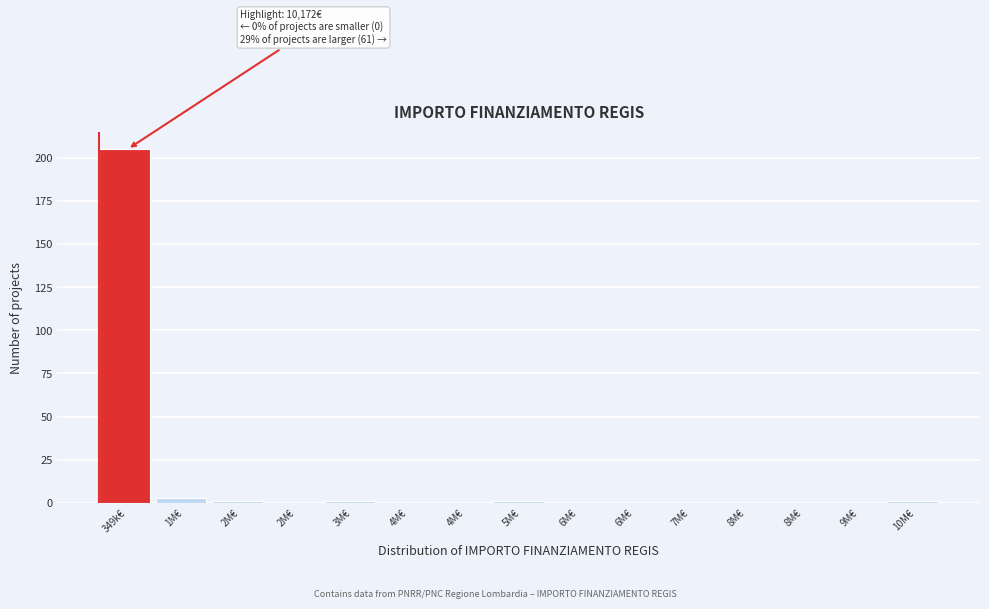

Count the number of data series in this chart.

1